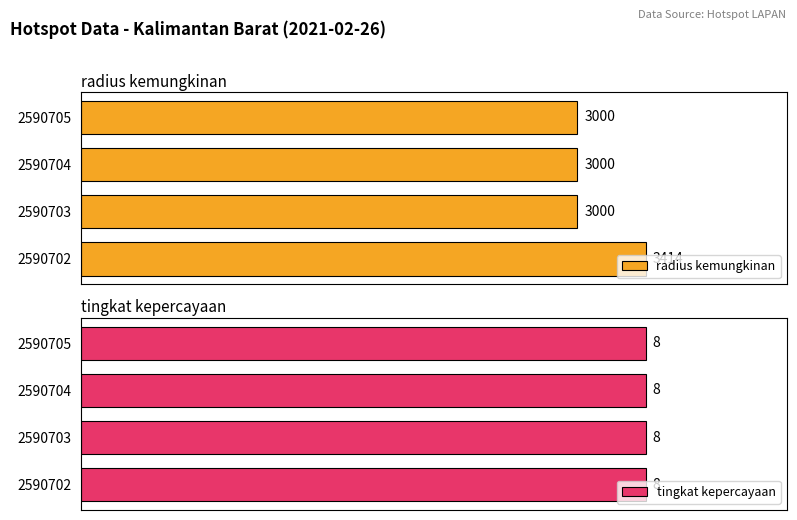

Rank the series by their average value, from lowest to highest.

tingkat kepercayaan, radius kemungkinan